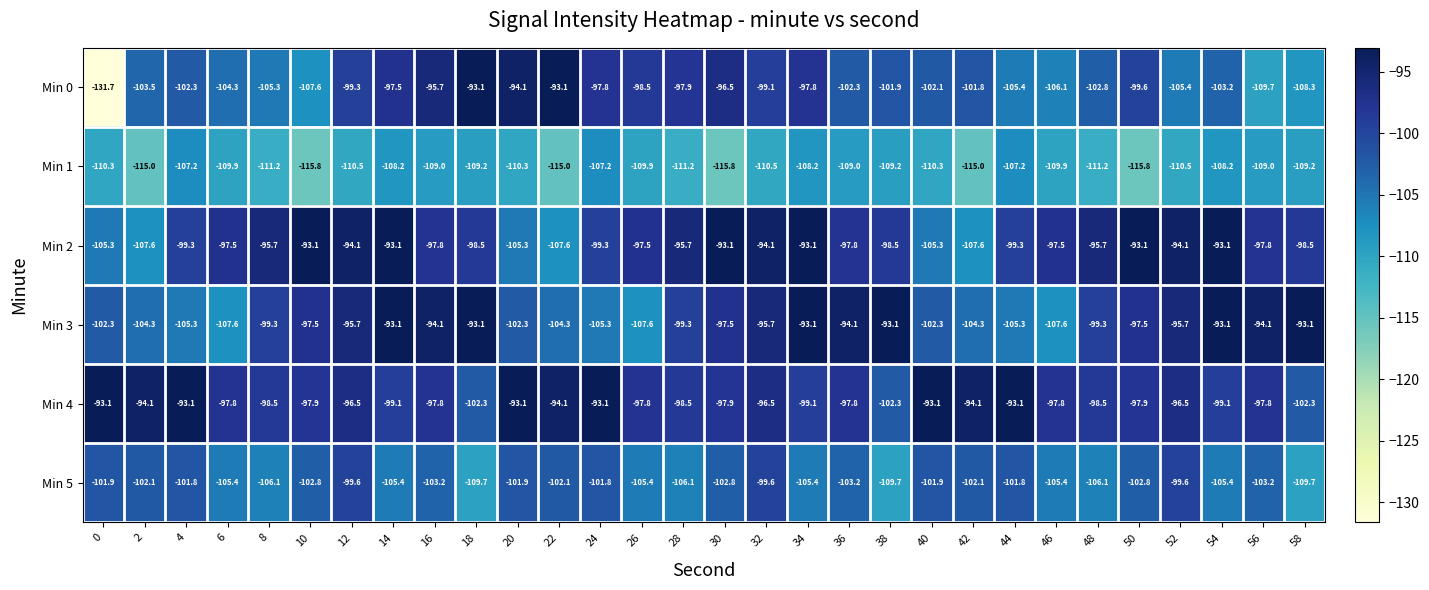

Between 34 and 38, which series saw the biggest shift?

Min 2